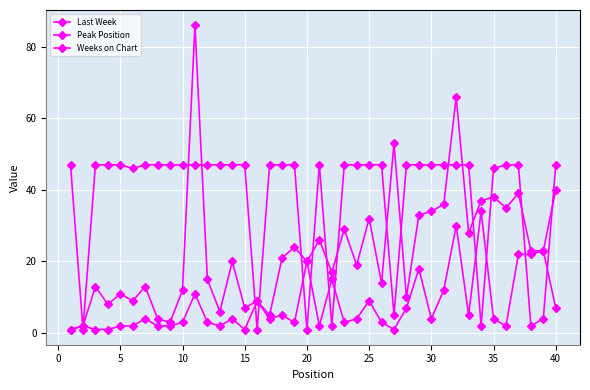

How many categories are shown in the chart?

40